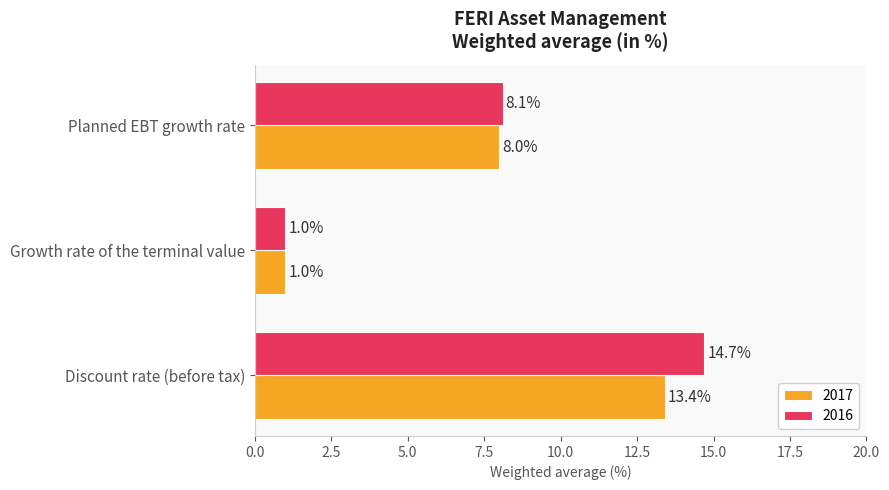

What is the maximum value shown in the chart?

14.7